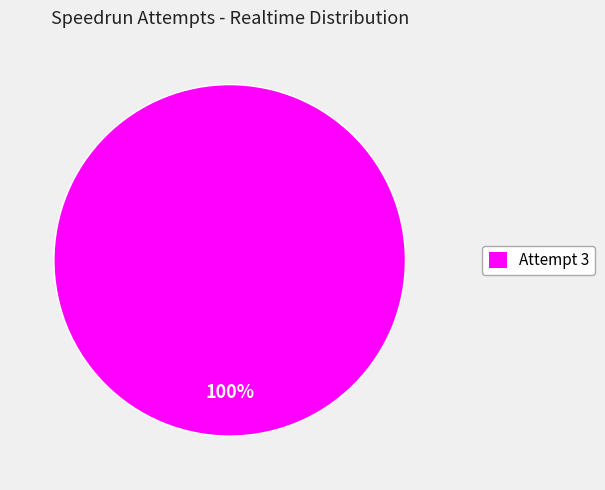

Does any single category account for the majority?

Yes